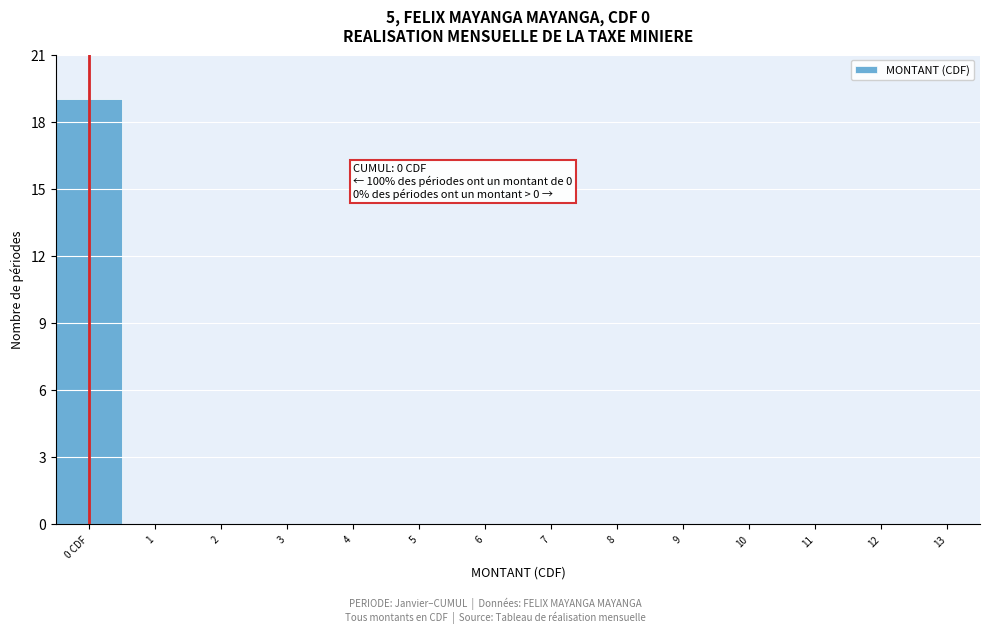

Reading left to right, transcribe all the data shown in this chart.

0 CDF=19	1=0	2=0	3=0	4=0	5=0	6=0	7=0	8=0	9=0	10=0	11=0	12=0	13=0